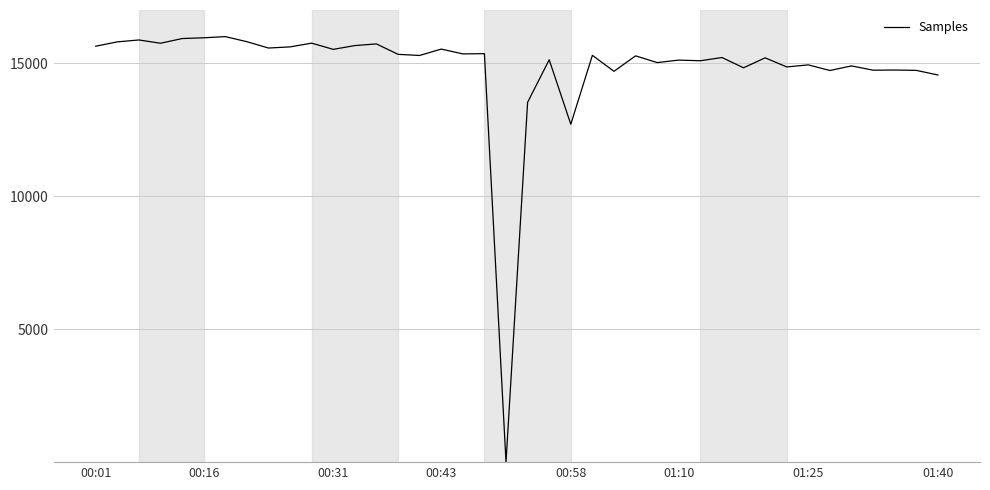

What is the difference between the maximum and minimum values?

16000.0